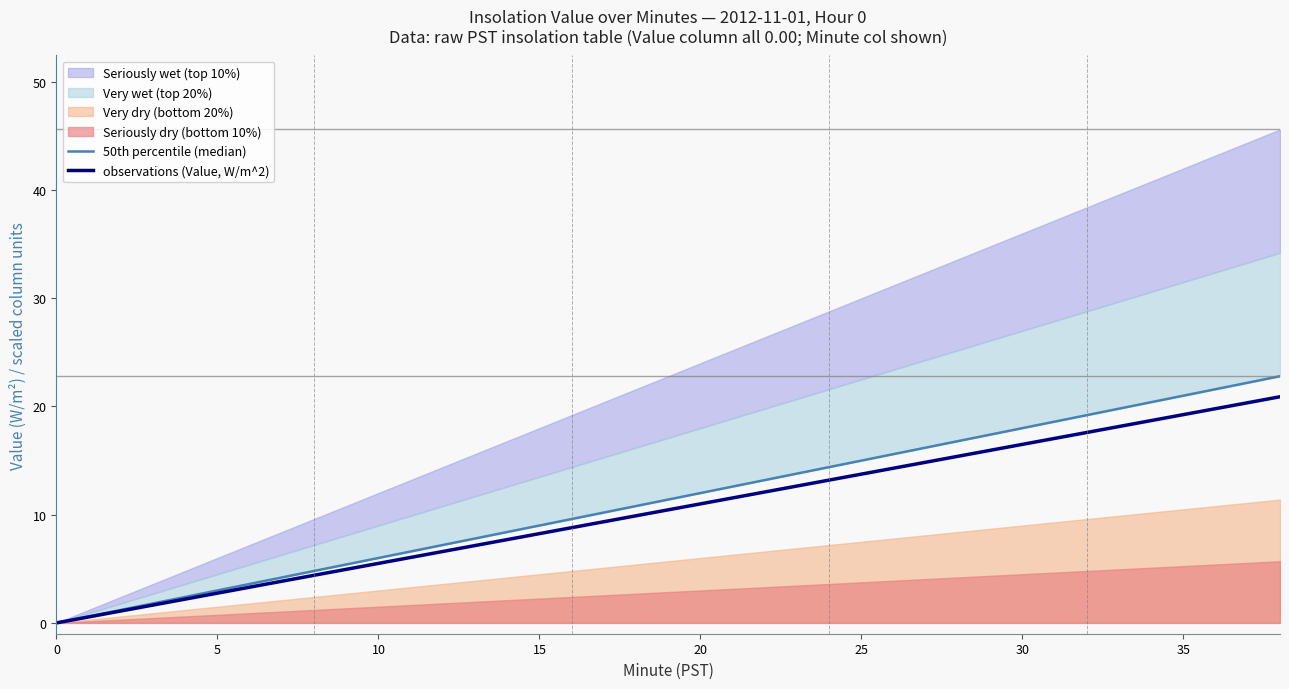

How many lines are shown in the chart?

2